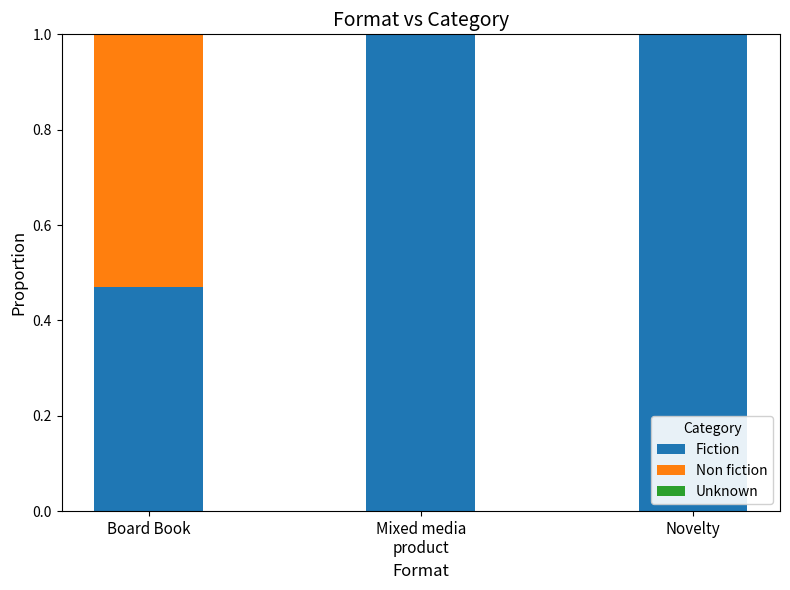

What is the total value across all series at Board Book?

1.0